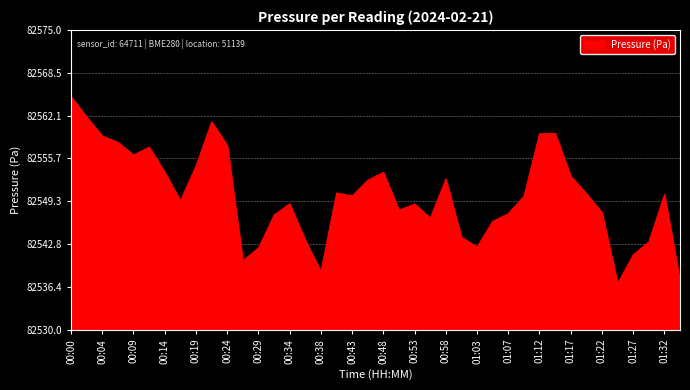

What is the minimum value shown in the chart?

82537.0